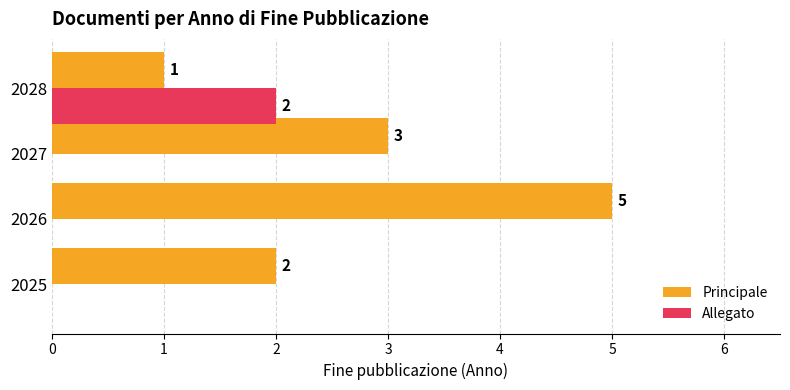

What is the total value across all series at 2027?

3